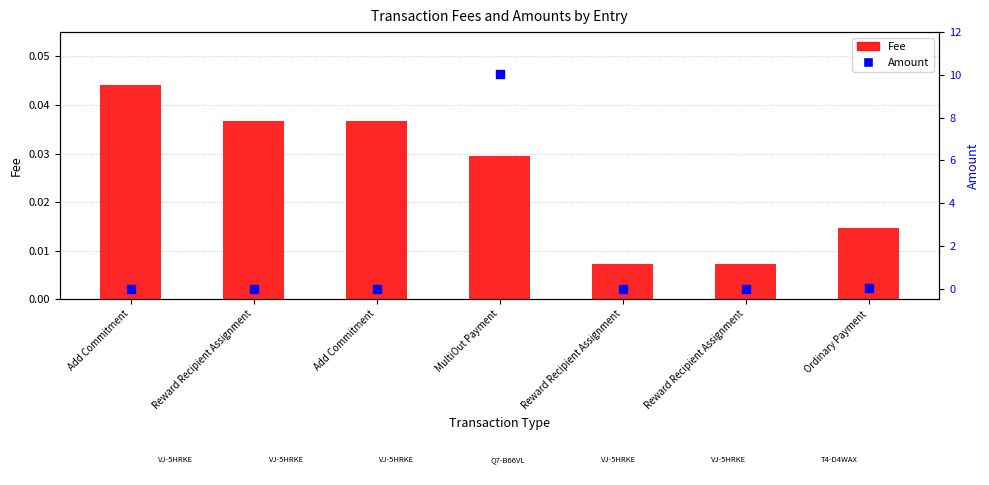

Which series has the widest spread of Y values?

Amount